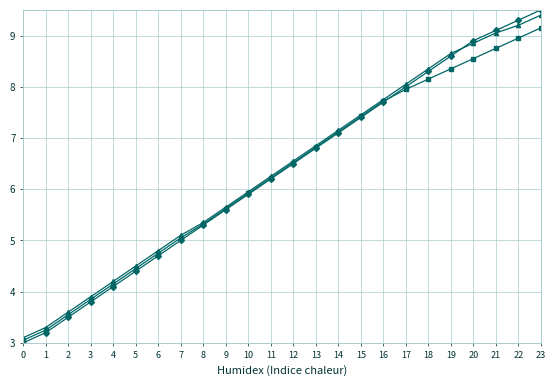

At which category is the sum across all series the highest?

23